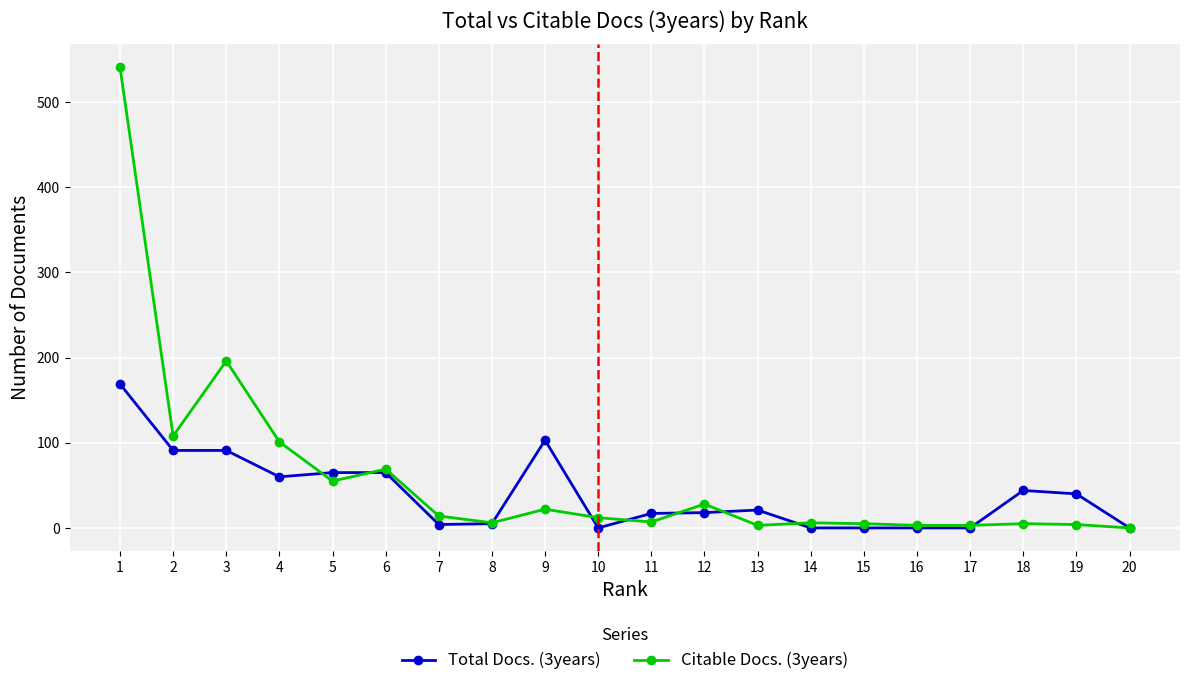

The value of Total Docs. (3years) at 20 is -65. True or false?

False